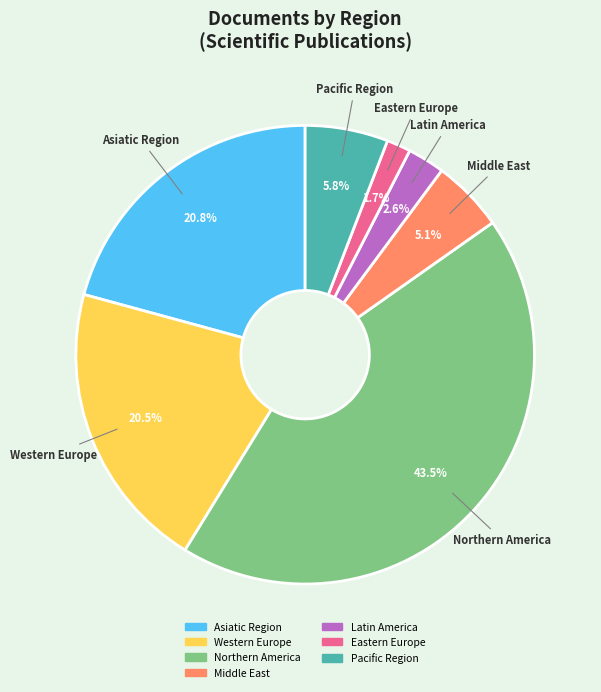

What is the ratio of the value at Pacific Region to the value at Latin America?

2.2